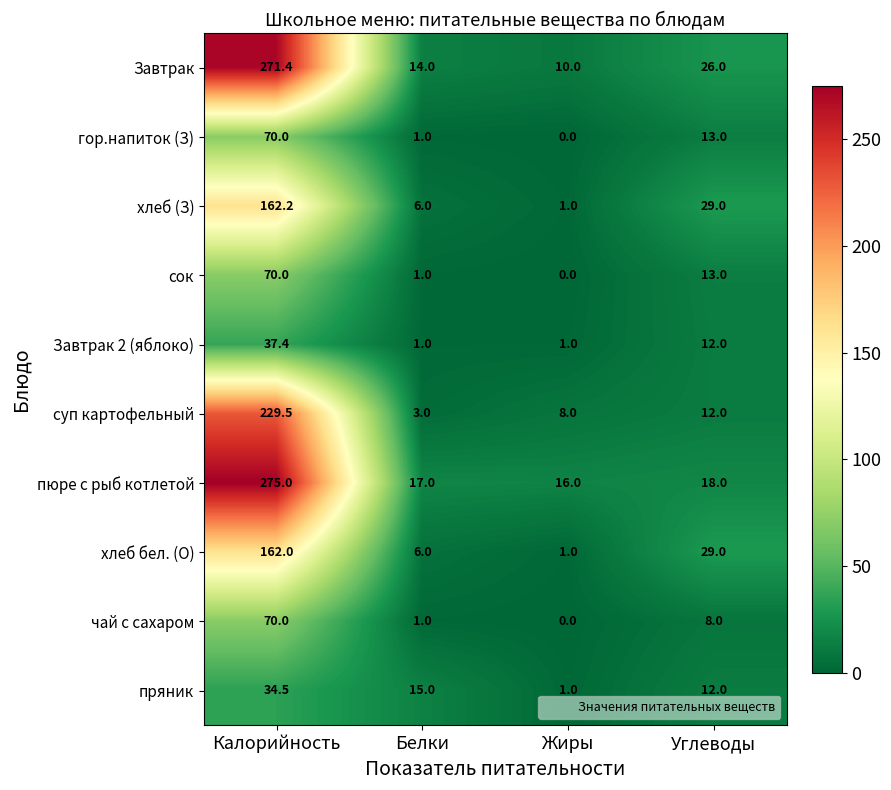

What is the sum of the Завтрак 2 (яблоко) values at Калорийность and Белки?

38.4